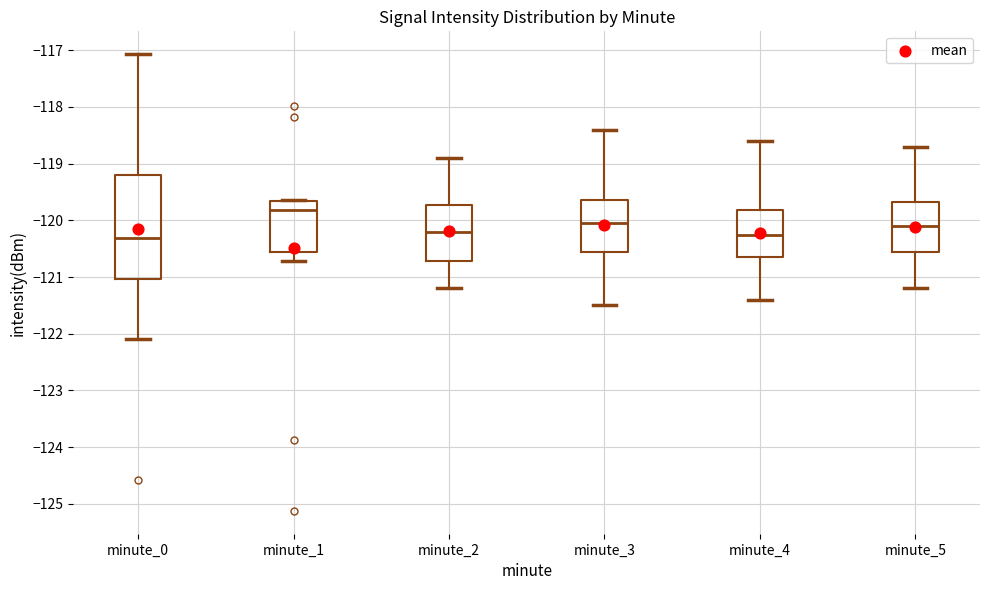

Reading left to right, read every box against the y-axis: the position of its median line, the range the box covers, and the ends of its whiskers. The values are not printed on the chart, so give them approximately, as read against the axis.

minute_0: median -120.3, box -121.0 to -119.2, whiskers -122.1 to -117.1
minute_1: median -119.8, box -120.6 to -119.7, whiskers -120.7 to -119.6
minute_2: median -120.2, box -120.7 to -119.7, whiskers -121.2 to -118.9
minute_3: median -120.0, box -120.5 to -119.6, whiskers -121.5 to -118.4
minute_4: median -120.2, box -120.6 to -119.8, whiskers -121.4 to -118.6
minute_5: median -120.1, box -120.5 to -119.7, whiskers -121.2 to -118.7